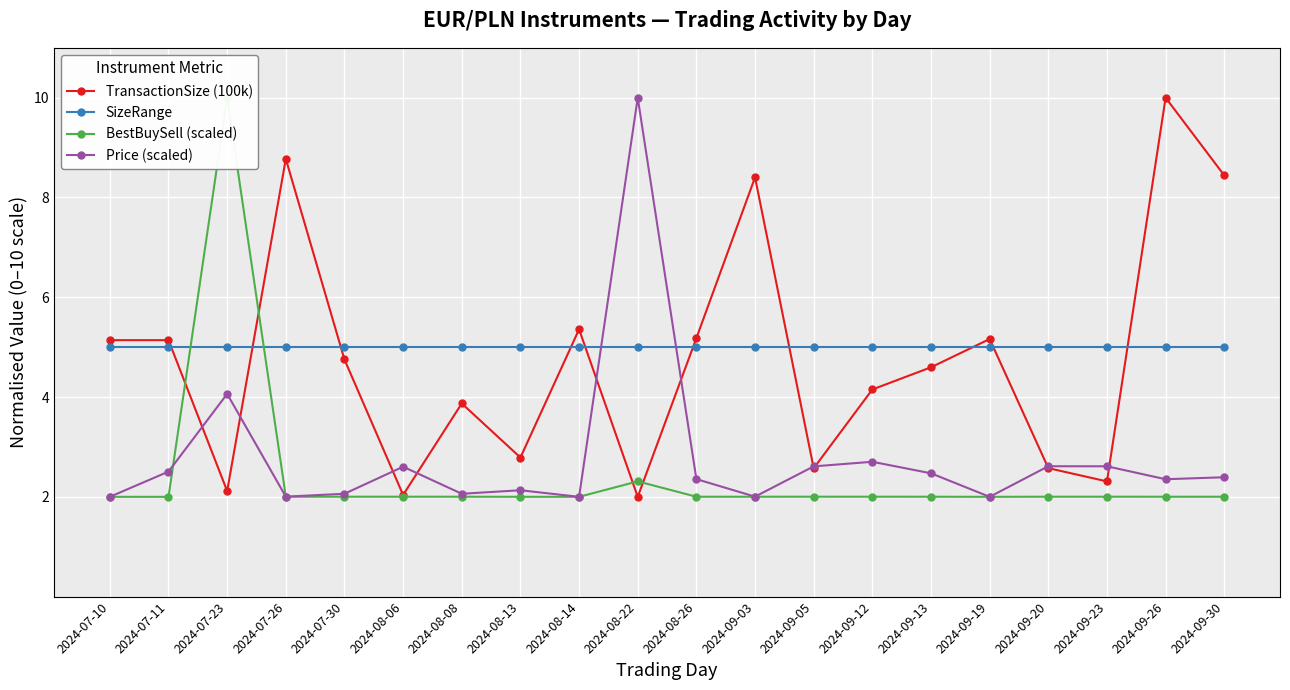

Reading left to right, transcribe all the data shown in this chart.

TransactionSize (100k): 2024-07-10=5.1	2024-07-11=5.1	2024-07-23=2.1	2024-07-26=8.8	2024-07-30=4.8	2024-08-06=2.0	2024-08-08=3.9	2024-08-13=2.8	2024-08-14=5.4	2024-08-22=2.0	2024-08-26=5.2	2024-09-03=8.4	2024-09-05=2.6	2024-09-12=4.2	2024-09-13=4.6	2024-09-19=5.2	2024-09-20=2.6	2024-09-23=2.3	2024-09-26=10.0	2024-09-30=8.4
SizeRange: 2024-07-10=5.0	2024-07-11=5.0	2024-07-23=5.0	2024-07-26=5.0	2024-07-30=5.0	2024-08-06=5.0	2024-08-08=5.0	2024-08-13=5.0	2024-08-14=5.0	2024-08-22=5.0	2024-08-26=5.0	2024-09-03=5.0	2024-09-05=5.0	2024-09-12=5.0	2024-09-13=5.0	2024-09-19=5.0	2024-09-20=5.0	2024-09-23=5.0	2024-09-26=5.0	2024-09-30=5.0
BestBuySell (scaled): 2024-07-10=2.0	2024-07-11=2.0	2024-07-23=10.0	2024-07-26=2.0	2024-07-30=2.0	2024-08-06=2.0	2024-08-08=2.0	2024-08-13=2.0	2024-08-14=2.0	2024-08-22=2.3	2024-08-26=2.0	2024-09-03=2.0	2024-09-05=2.0	2024-09-12=2.0	2024-09-13=2.0	2024-09-19=2.0	2024-09-20=2.0	2024-09-23=2.0	2024-09-26=2.0	2024-09-30=2.0
Price (scaled): 2024-07-10=2.0	2024-07-11=2.5	2024-07-23=4.1	2024-07-26=2.0	2024-07-30=2.1	2024-08-06=2.6	2024-08-08=2.1	2024-08-13=2.1	2024-08-14=2.0	2024-08-22=10.0	2024-08-26=2.4	2024-09-03=2.0	2024-09-05=2.6	2024-09-12=2.7	2024-09-13=2.5	2024-09-19=2.0	2024-09-20=2.6	2024-09-23=2.6	2024-09-26=2.4	2024-09-30=2.4